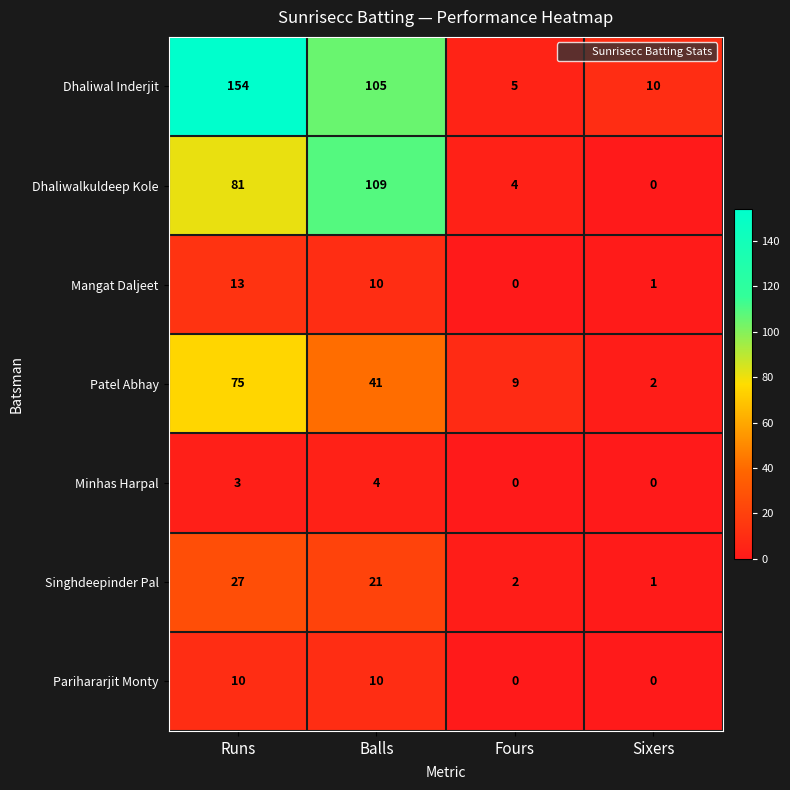

True or false: Minhas Harpal has a value of 3 at Runs.

True